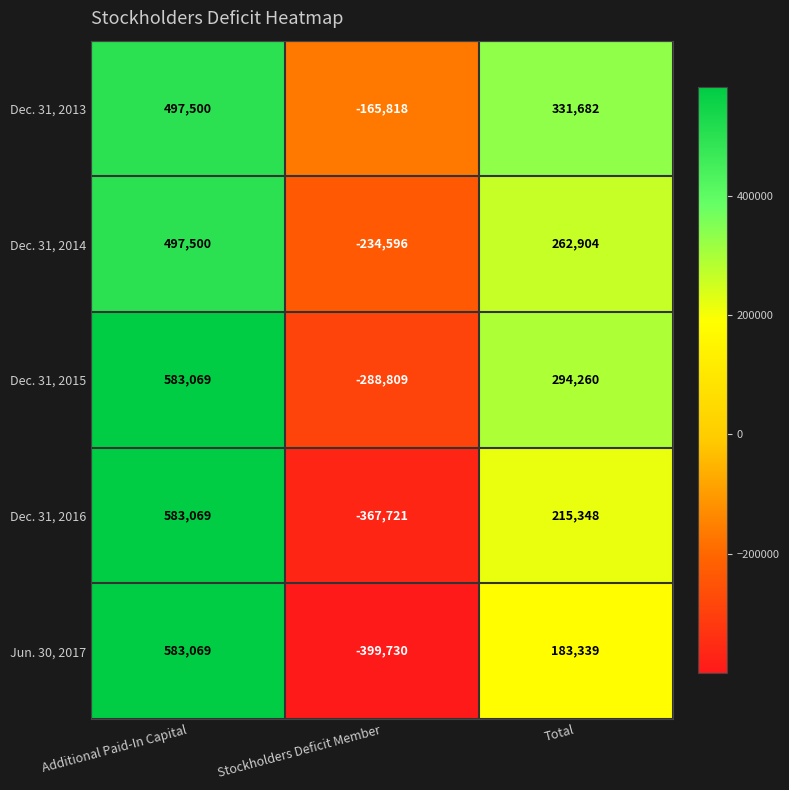

Which category has the highest value in the Dec. 31, 2013 series?

Additional Paid-In Capital